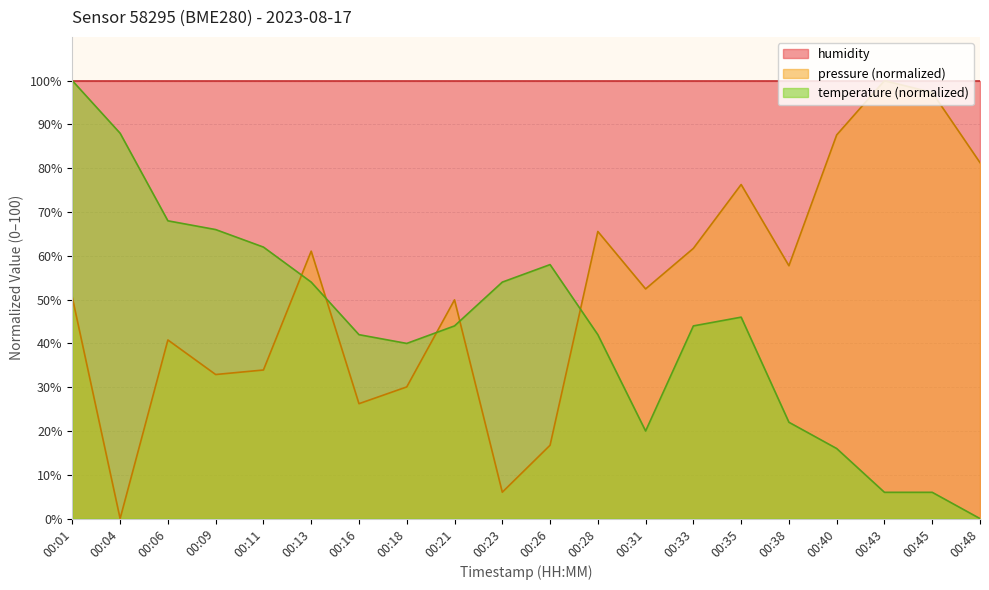

What is the sum of the temperature values at 00:38 and 00:48?

22.0